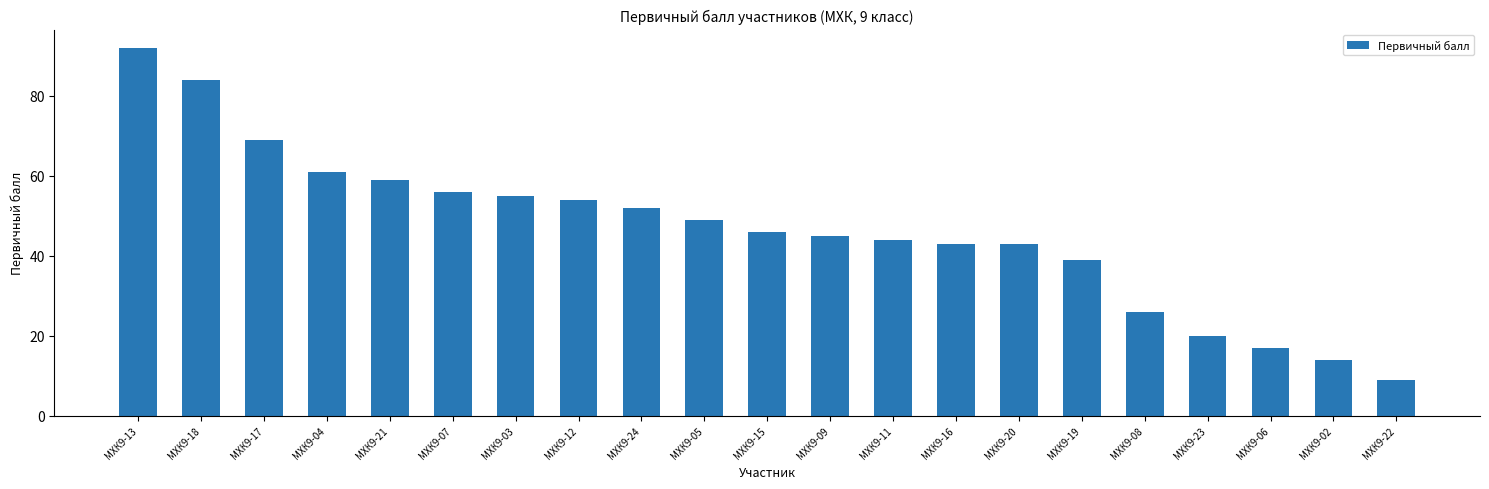

What is the average value?

47